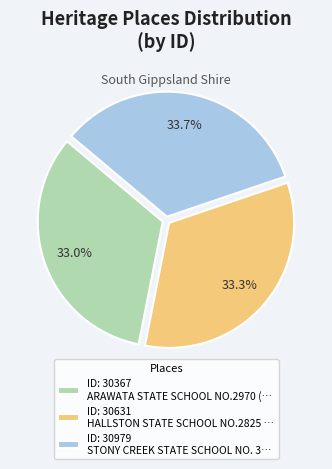

Is there a majority slice in this chart?

No